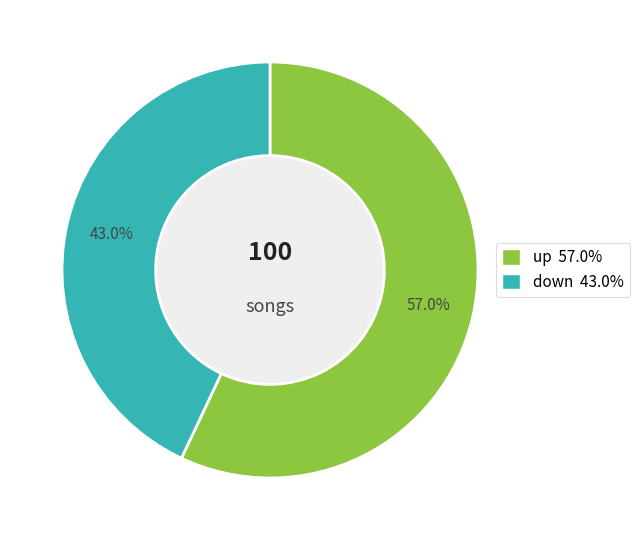

Between up and down, which is larger?

up